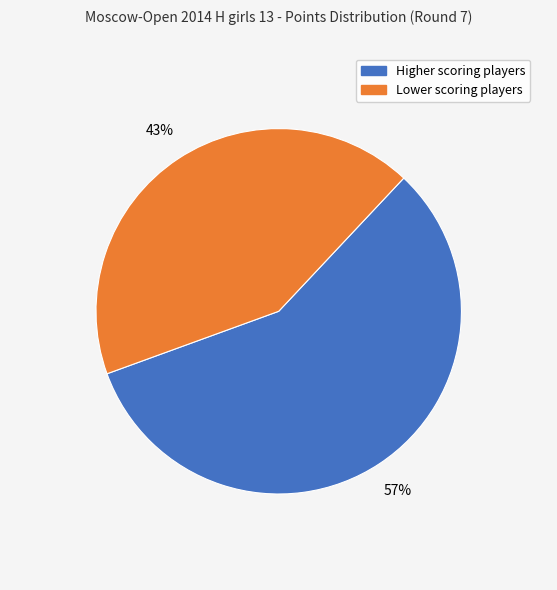

How many segments does this pie chart have?

2